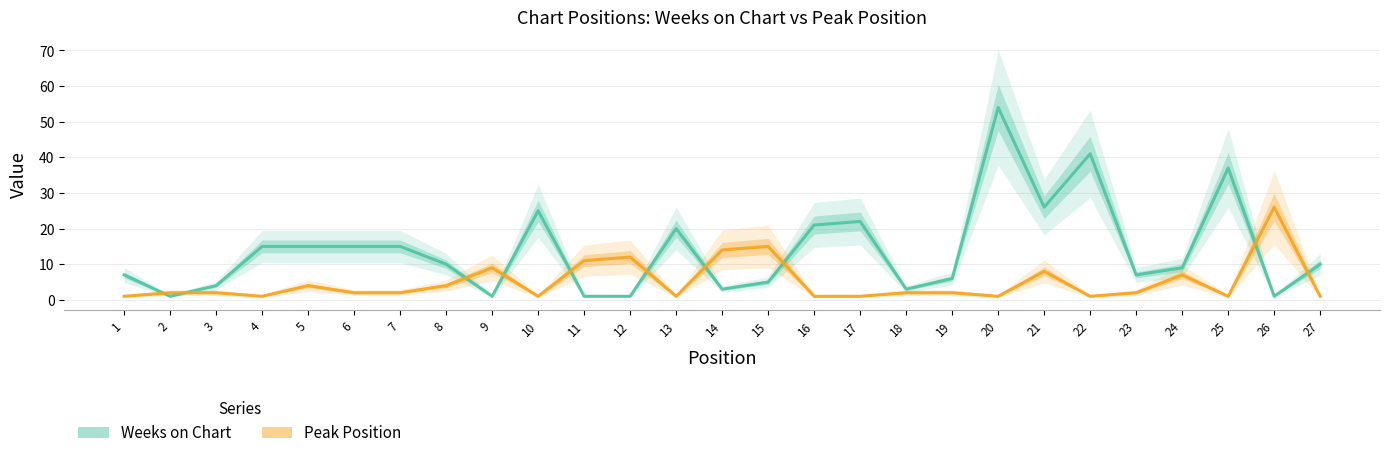

Between 11 and 5, which is larger?

5